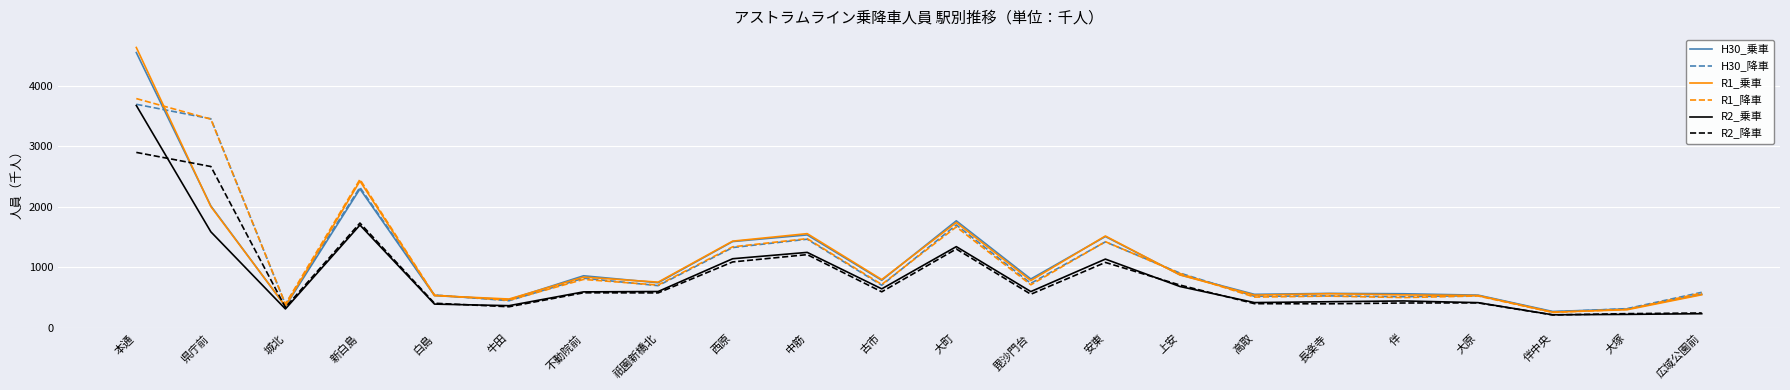

What is the total value across all series at 西原?

7756